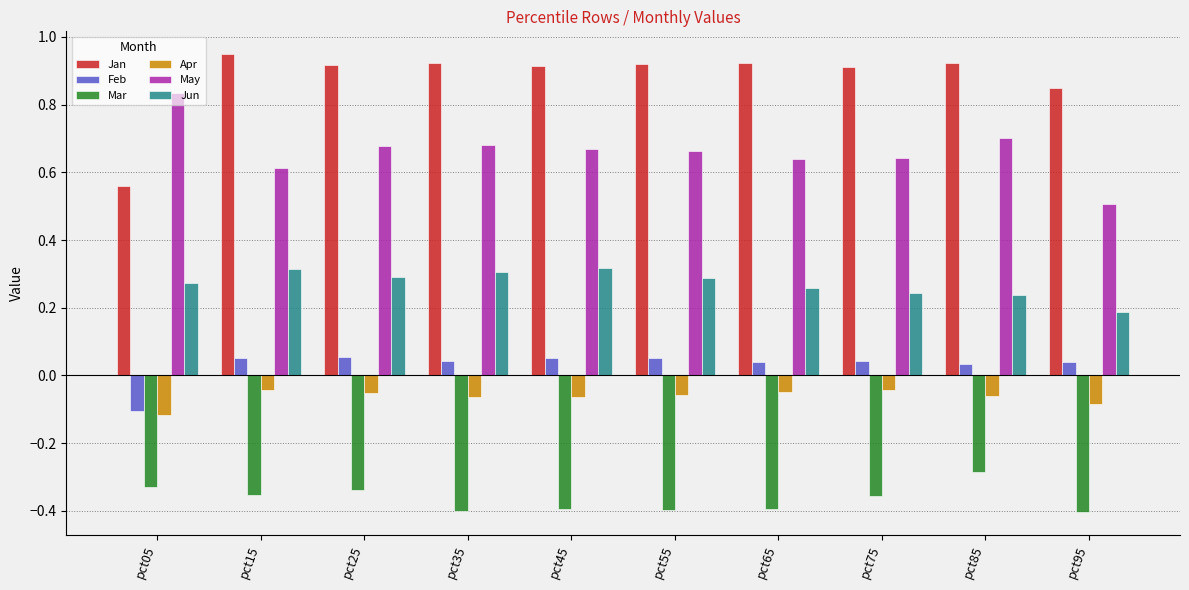

Count the number of data series in this chart.

6